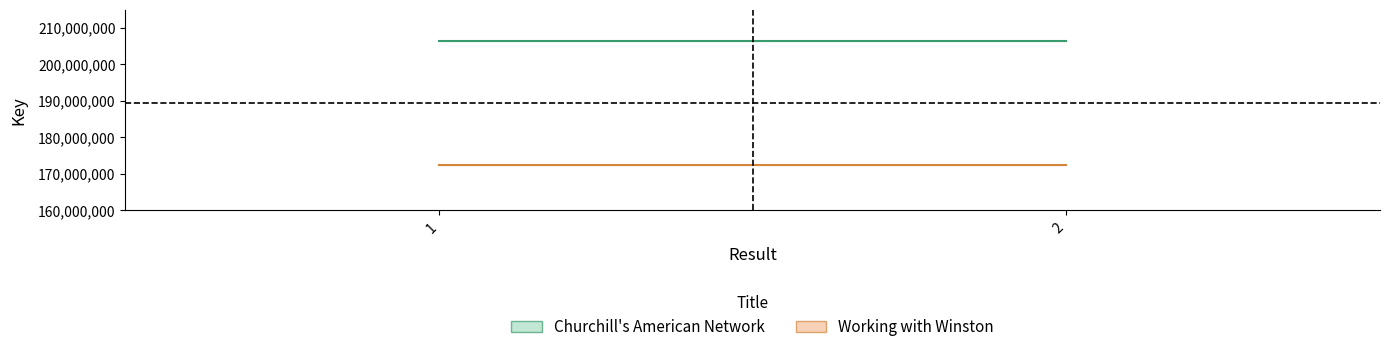

What is the minimum value shown in the chart?

172275756